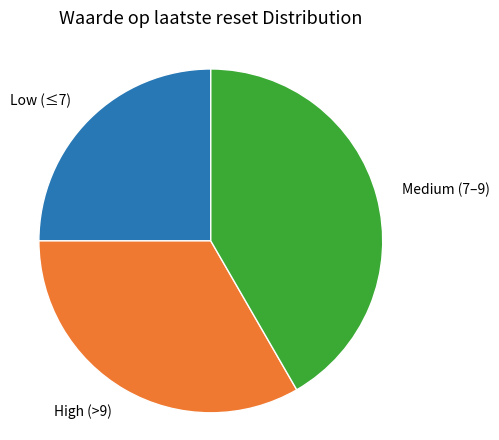

Does any single category account for the majority?

No